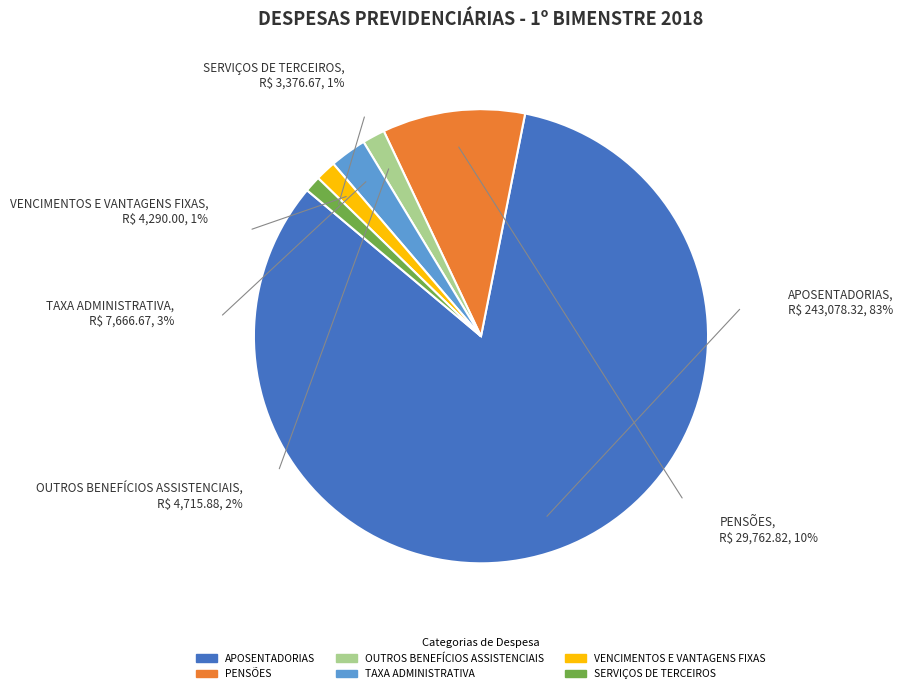

Which category accounts for the majority?

APOSENTADORIAS